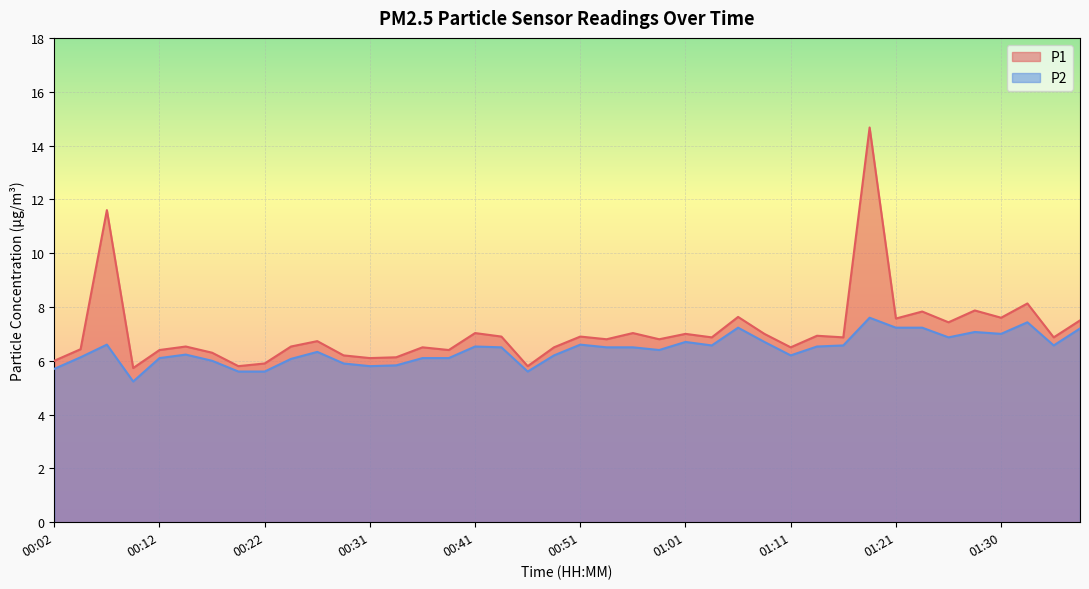

True or false: P2 has more than 0 points higher than both neighbors.

True